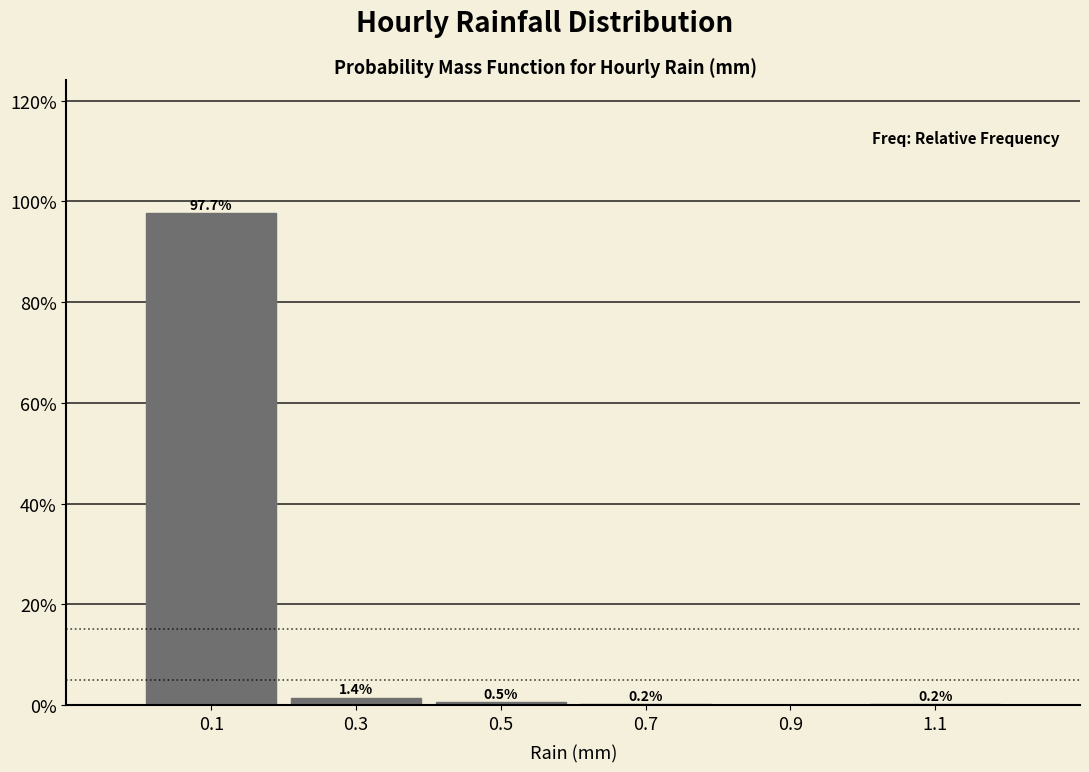

Over which range of the x-axis is the bar tallest?

0.0 to 0.2